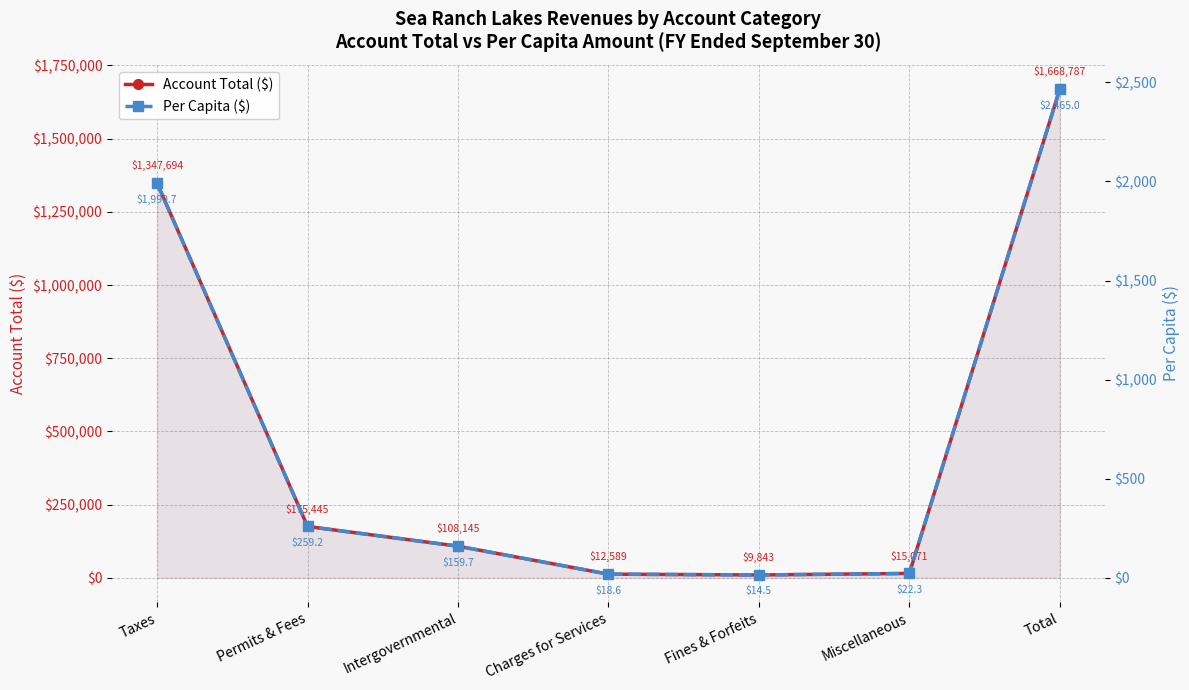

Where is the first local minimum for Per Capita ($)?

Fines & Forfeits